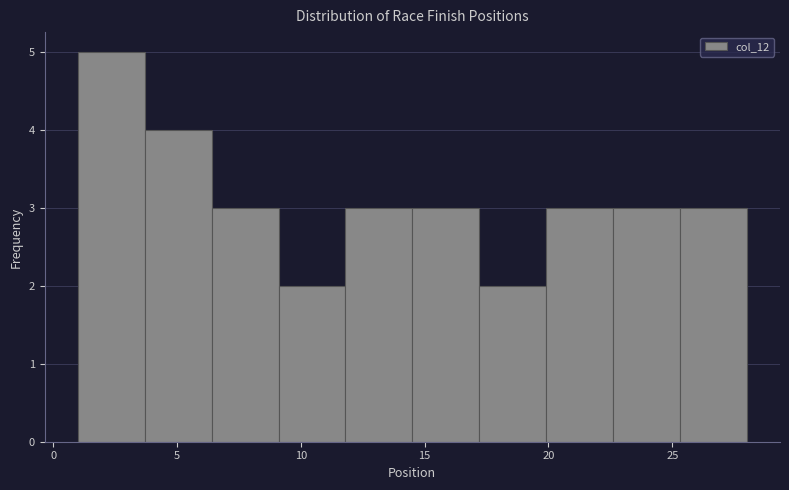

Reading left to right, transcribe this chart: for each bar, give the range it covers on the x-axis and its height. Neither the bar edges nor the heights are printed on the chart, so give them approximately, as read against the axes.

1.0 to 3.7: 5
3.7 to 6.4: 4
6.4 to 9.1: 3
9.1 to 11.8: 2
11.8 to 14.5: 3
14.5 to 17.2: 3
17.2 to 19.9: 2
19.9 to 22.6: 3
22.6 to 25.3: 3
25.3 to 28.0: 3